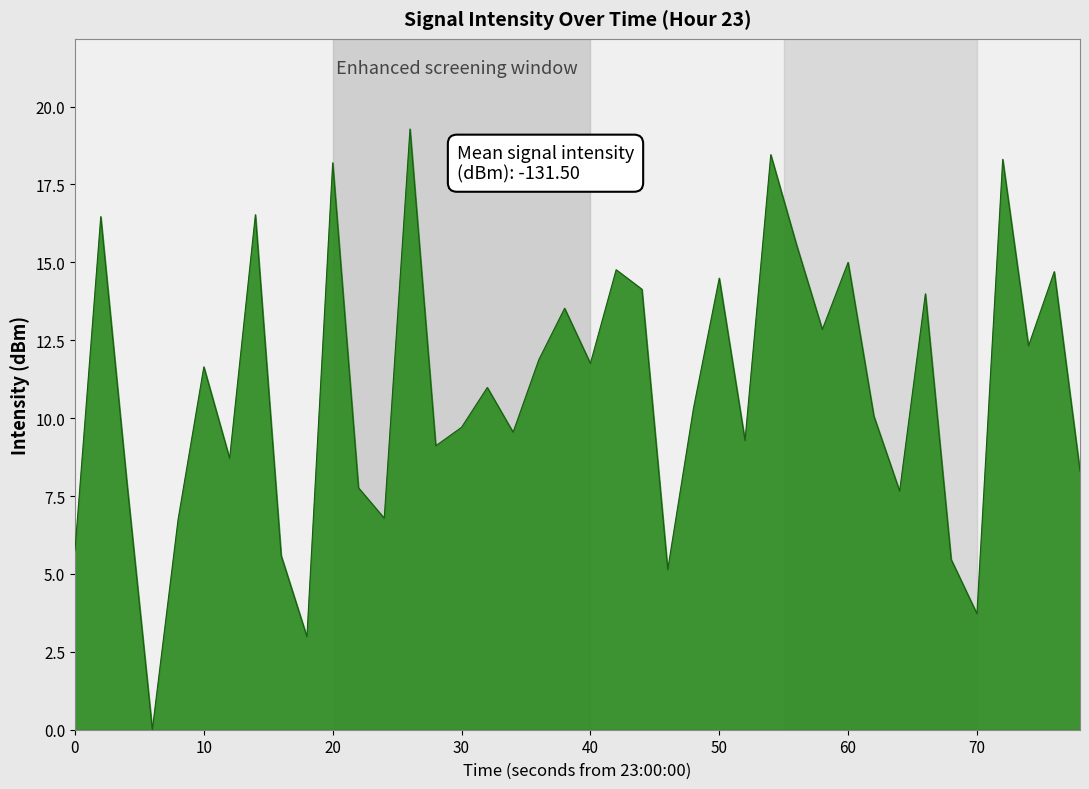

What is the greatest value displayed?

19.3